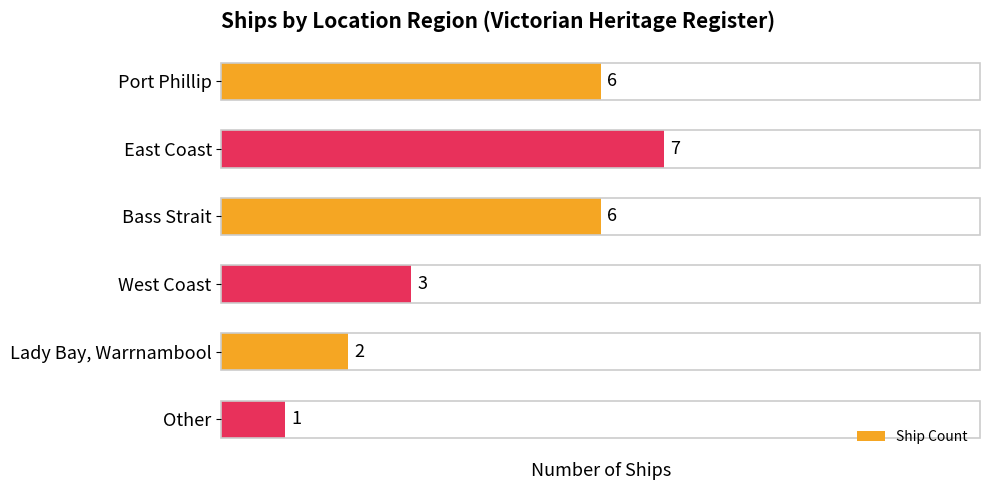

What is the difference between the maximum and minimum values?

6